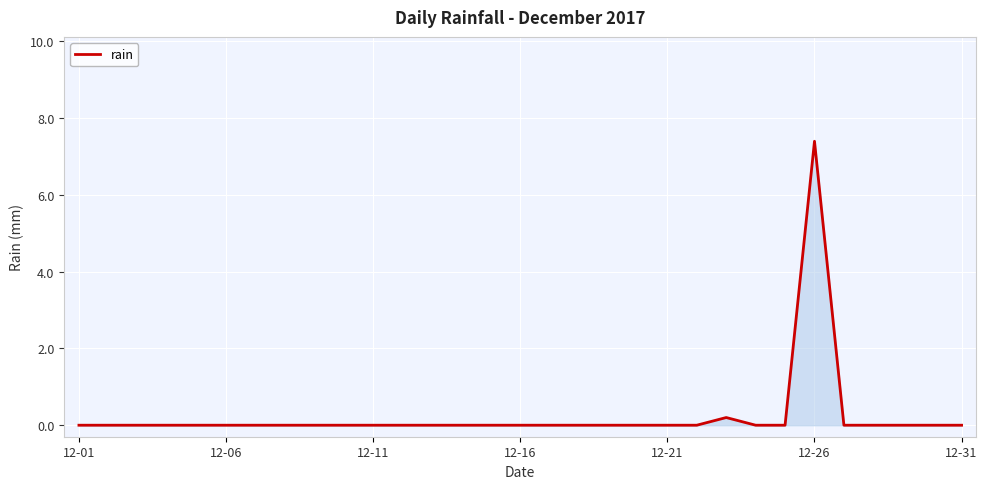

Does the chart display data point markers on the line(s)?

No